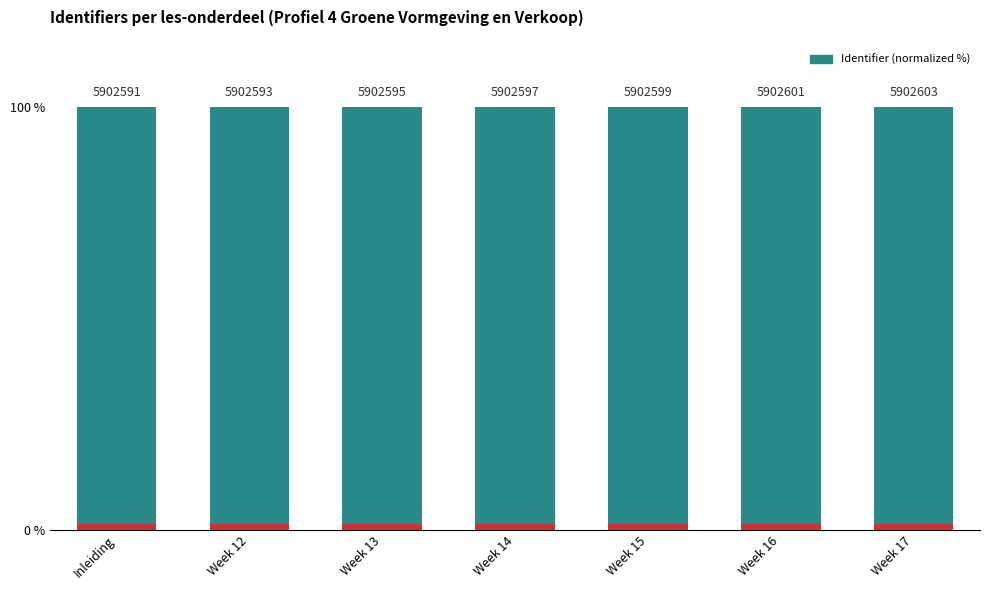

What is the minimum value shown in the chart?

100.0